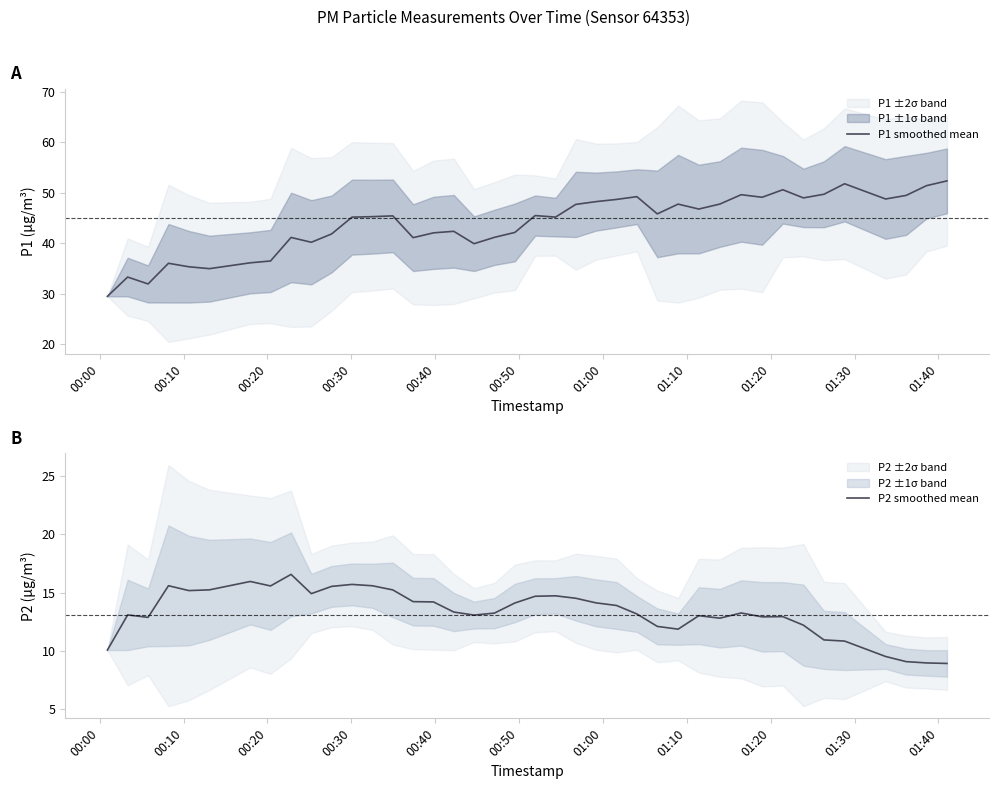

Which series has the largest range (max minus min)?

P1 smoothed mean